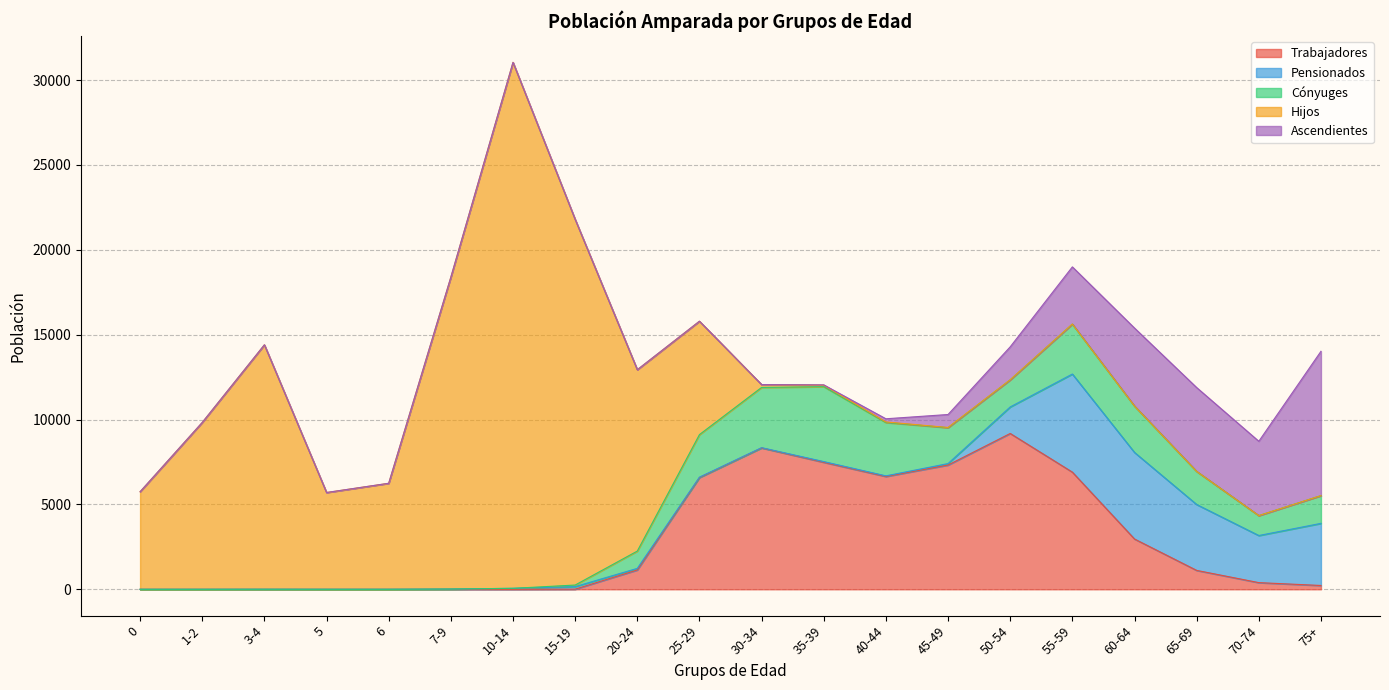

How many values in the Hijos series exceed 5700?

9